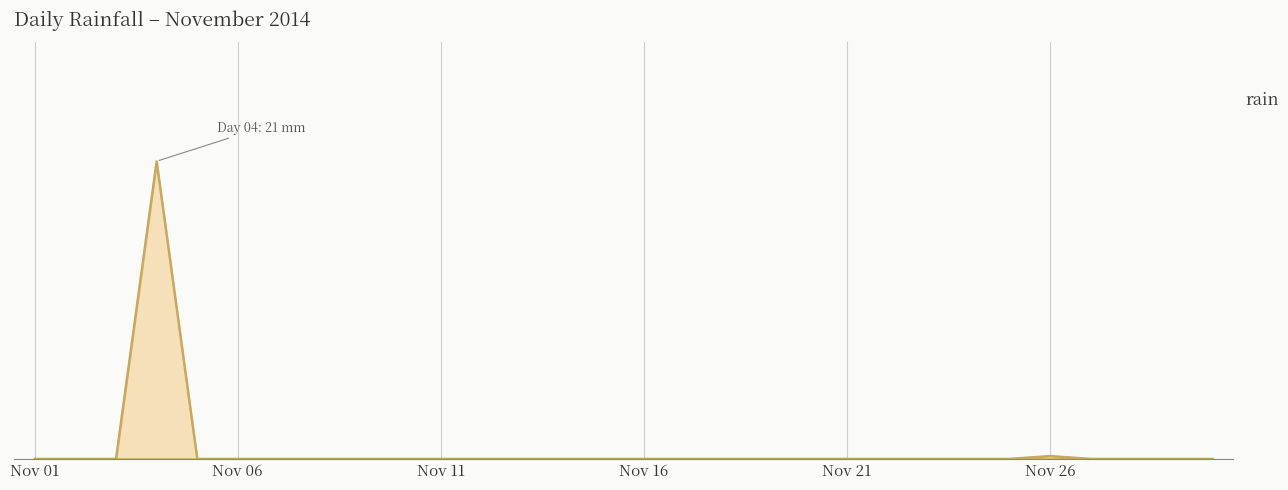

Does the chart display data point markers on the line(s)?

No